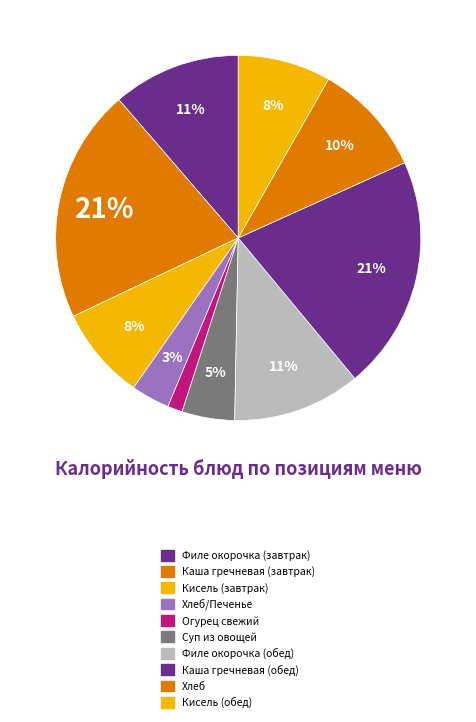

Count the number of slices in the pie.

10